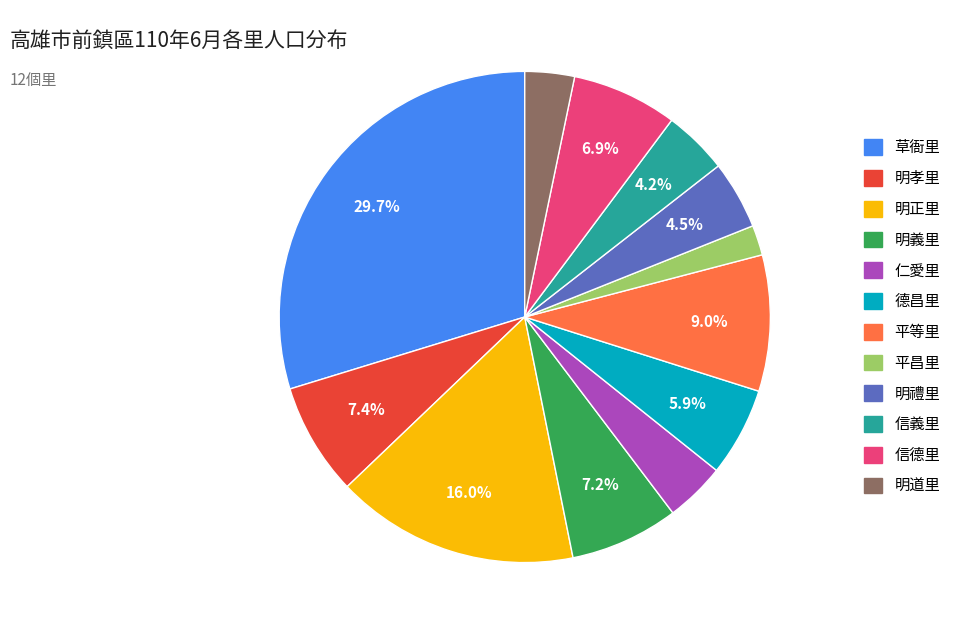

Which slice is the largest?

草衙里